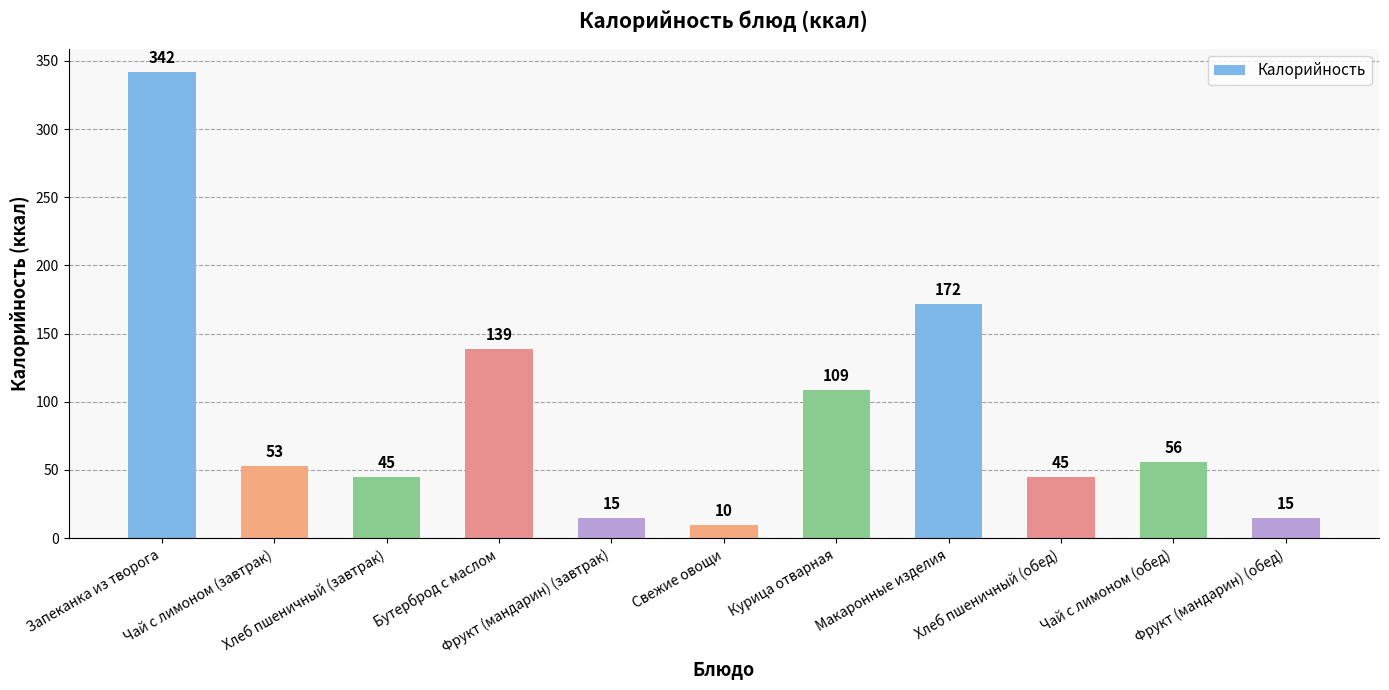

What is the difference between the values at Запеканка из творога and Хлеб пшеничный (завтрак)?

297